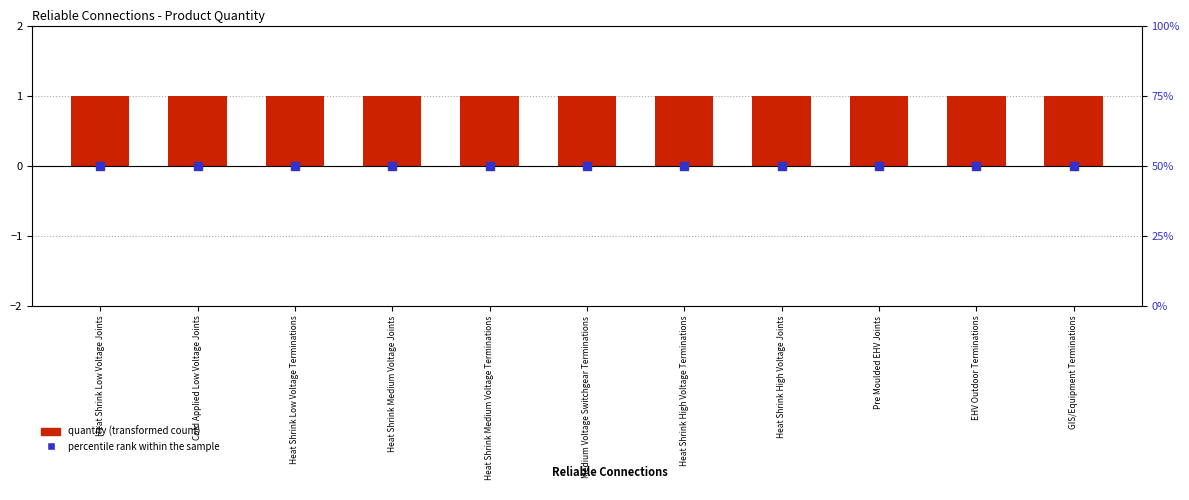

Which series has the widest spread of Y values?

quantity (transformed count)